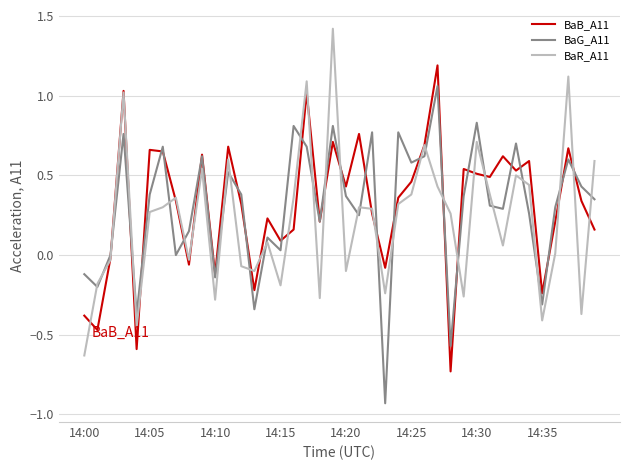

What is the maximum value for BaR_A11?

1.4